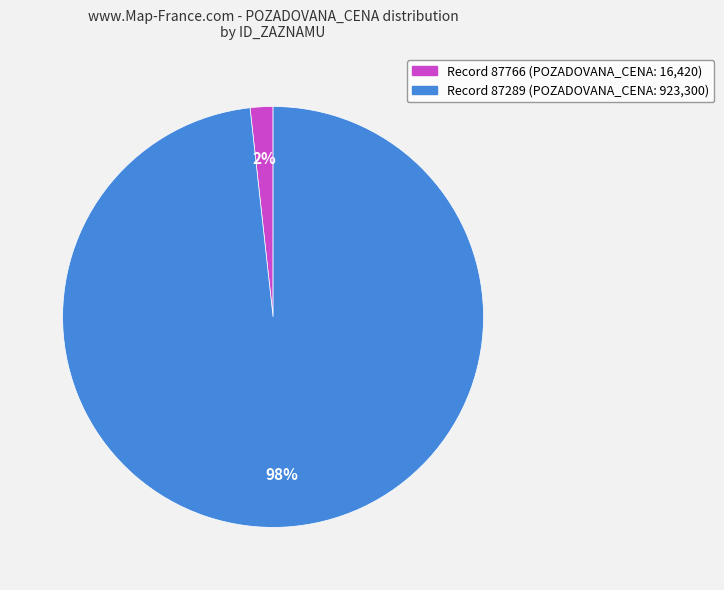

Is there any slice that represents more than half of the pie?

Yes